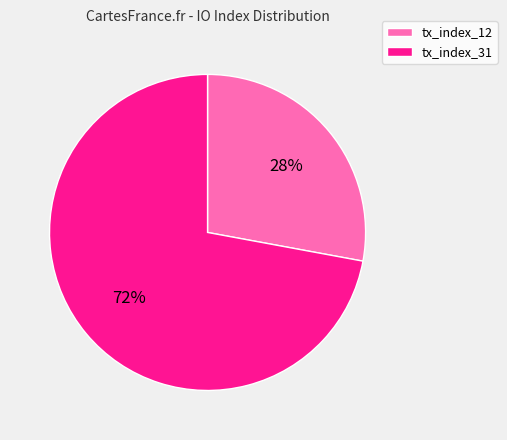

How many segments does this pie chart have?

2